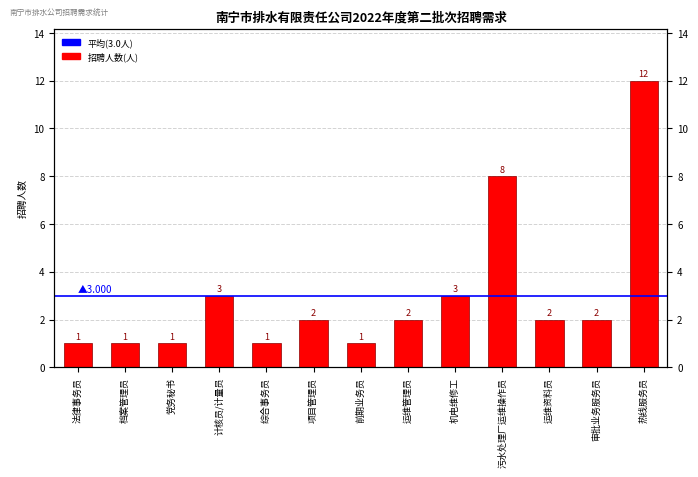

Approximately how many times larger is the value at 档案管理员 compared to 机电维修工?

0.3